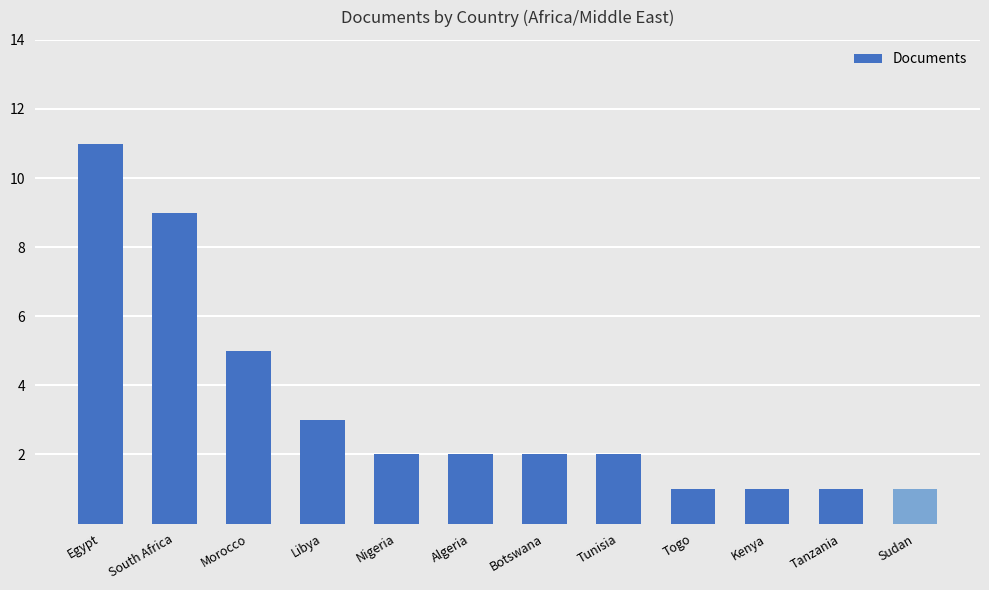

The chart shows a value of 1 at Sudan. True or false?

True